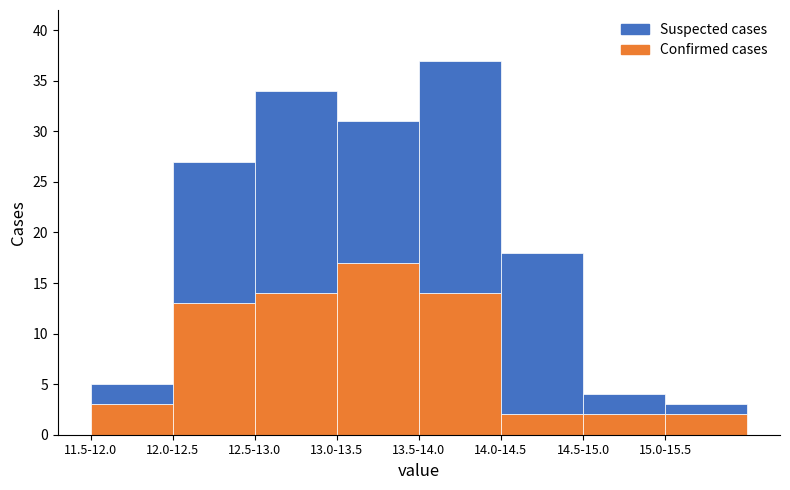

Reading left to right, list the values for the Confirmed cases series.

11.5-12.0=3	12.0-12.5=13	12.5-13.0=14	13.0-13.5=17	13.5-14.0=14	14.0-14.5=2	14.5-15.0=2	15.0-15.5=2